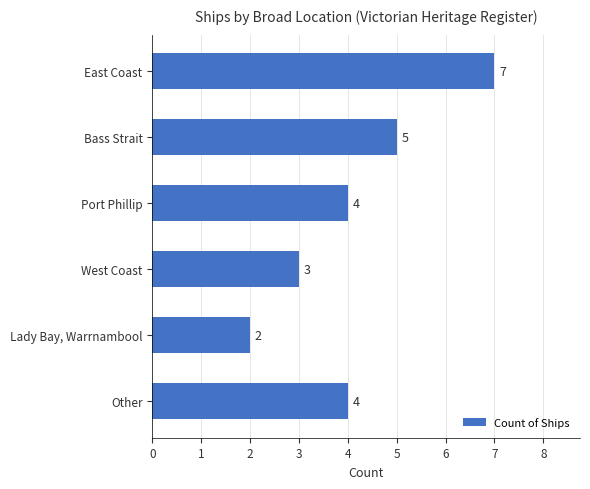

What is the sum of the values at Port Phillip and Bass Strait?

9